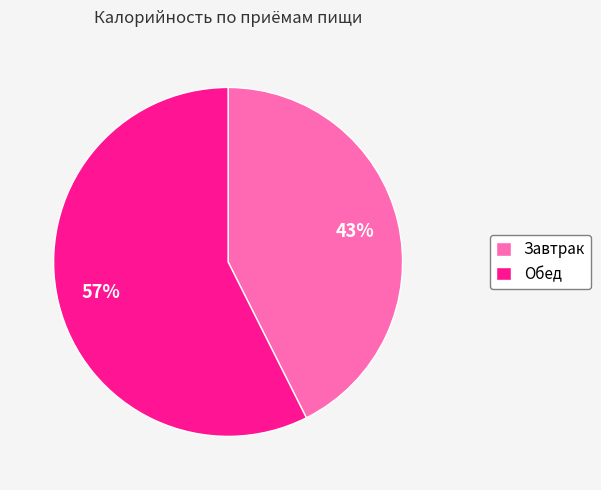

Do Завтрак and Обед together represent more than half of the pie?

Yes